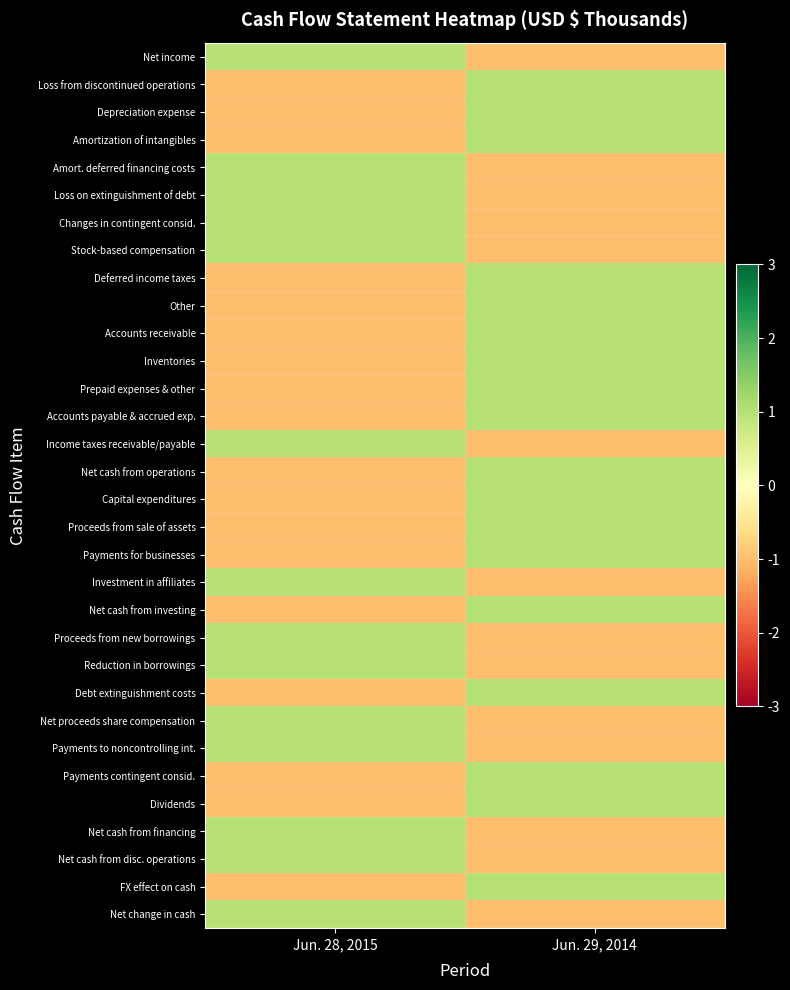

Reading right to left, transcribe all the data shown in this chart.

Net income: Jun. 29, 2014=-1	Jun. 28, 2015=1
Loss from discontinued operations: Jun. 29, 2014=1	Jun. 28, 2015=-1
Depreciation expense: Jun. 29, 2014=1	Jun. 28, 2015=-1
Amortization of intangibles: Jun. 29, 2014=1	Jun. 28, 2015=-1
Amort. deferred financing costs: Jun. 29, 2014=-1	Jun. 28, 2015=1
Loss on extinguishment of debt: Jun. 29, 2014=-1	Jun. 28, 2015=1
Changes in contingent consid.: Jun. 29, 2014=-1	Jun. 28, 2015=1
Stock-based compensation: Jun. 29, 2014=-1	Jun. 28, 2015=1
Deferred income taxes: Jun. 29, 2014=1	Jun. 28, 2015=-1
Other: Jun. 29, 2014=1	Jun. 28, 2015=-1
Accounts receivable: Jun. 29, 2014=1	Jun. 28, 2015=-1
Inventories: Jun. 29, 2014=1	Jun. 28, 2015=-1
Prepaid expenses & other: Jun. 29, 2014=1	Jun. 28, 2015=-1
Accounts payable & accrued exp.: Jun. 29, 2014=1	Jun. 28, 2015=-1
Income taxes receivable/payable: Jun. 29, 2014=-1	Jun. 28, 2015=1
Net cash from operations: Jun. 29, 2014=1	Jun. 28, 2015=-1
Capital expenditures: Jun. 29, 2014=1	Jun. 28, 2015=-1
Proceeds from sale of assets: Jun. 29, 2014=1	Jun. 28, 2015=-1
Payments for businesses: Jun. 29, 2014=1	Jun. 28, 2015=-1
Investment in affiliates: Jun. 29, 2014=-1	Jun. 28, 2015=1
Net cash from investing: Jun. 29, 2014=1	Jun. 28, 2015=-1
Proceeds from new borrowings: Jun. 29, 2014=-1	Jun. 28, 2015=1
Reduction in borrowings: Jun. 29, 2014=-1	Jun. 28, 2015=1
Debt extinguishment costs: Jun. 29, 2014=1	Jun. 28, 2015=-1
Net proceeds share compensation: Jun. 29, 2014=-1	Jun. 28, 2015=1
Payments to noncontrolling int.: Jun. 29, 2014=-1	Jun. 28, 2015=1
Payments contingent consid.: Jun. 29, 2014=1	Jun. 28, 2015=-1
Dividends: Jun. 29, 2014=1	Jun. 28, 2015=-1
Net cash from financing: Jun. 29, 2014=-1	Jun. 28, 2015=1
Net cash from disc. operations: Jun. 29, 2014=-1	Jun. 28, 2015=1
FX effect on cash: Jun. 29, 2014=1	Jun. 28, 2015=-1
Net change in cash: Jun. 29, 2014=-1	Jun. 28, 2015=1